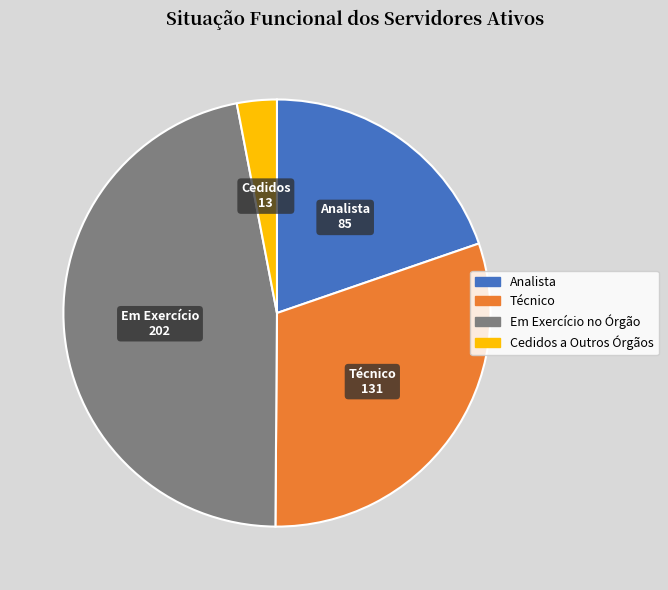

Is there any slice that represents more than half of the pie?

No